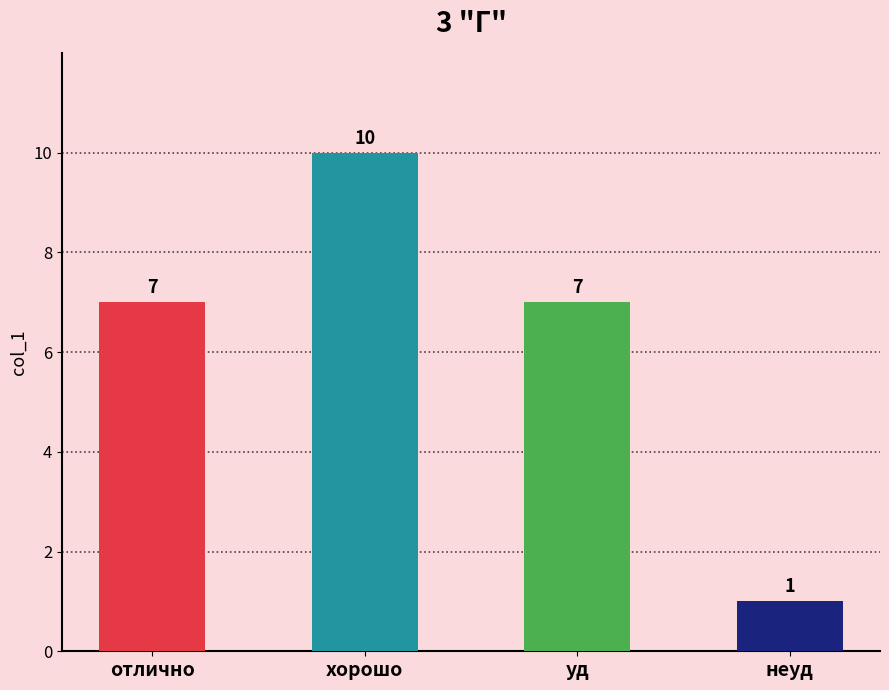

Reading right to left, transcribe all the data shown in this chart.

1	7	10	7